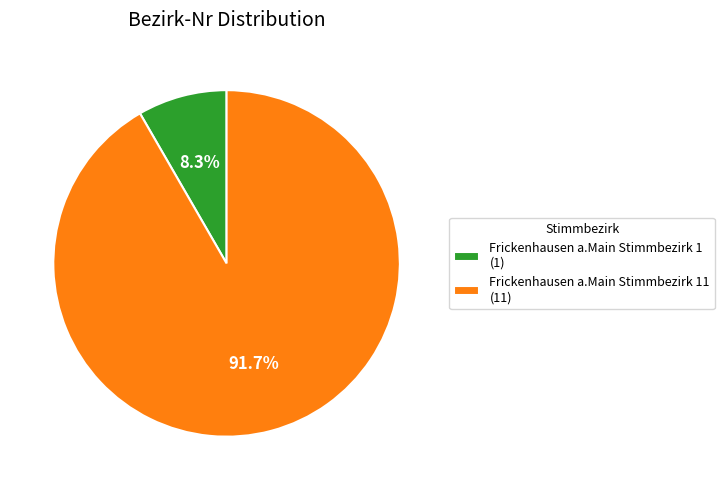

How many slices are in this pie chart?

2